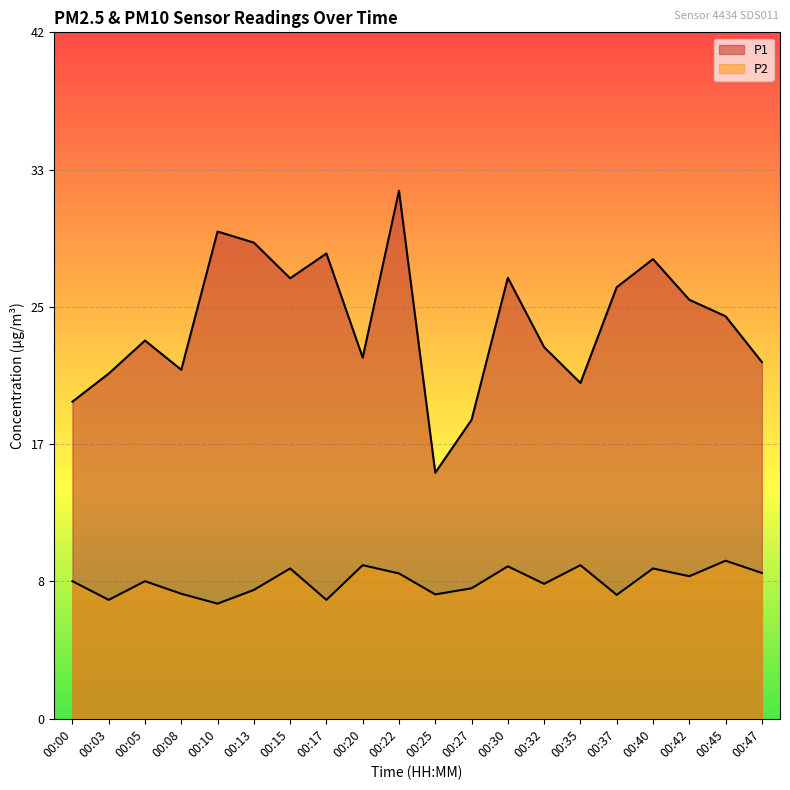

Which category has the lowest value in the P2 series?

00:10